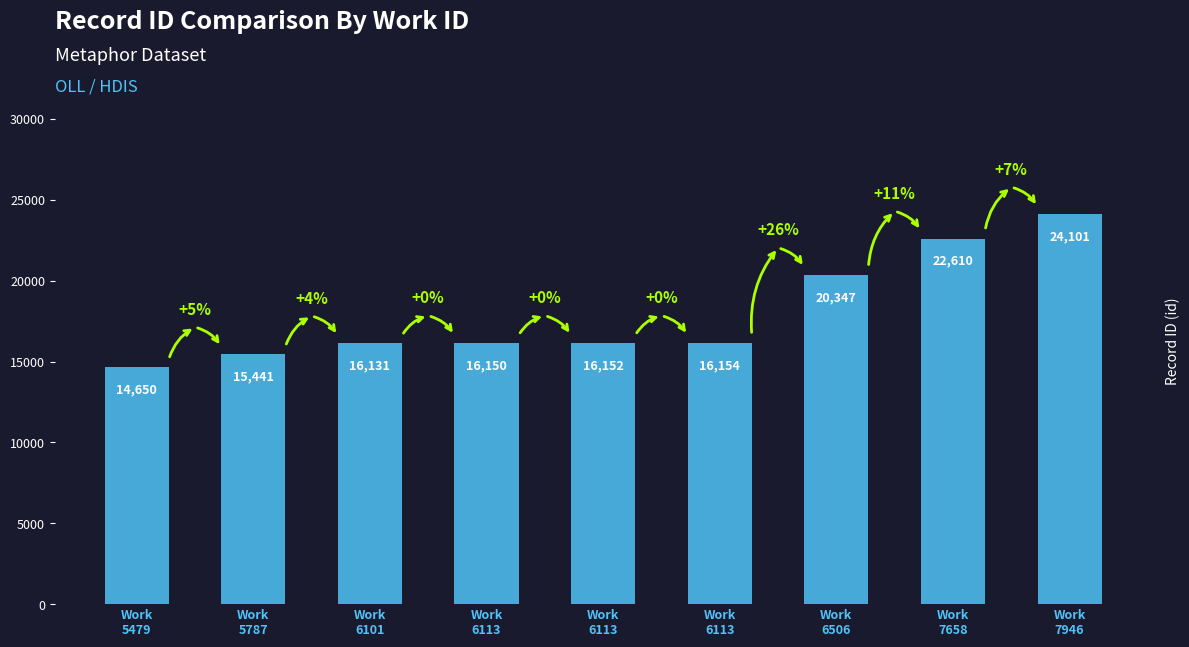

What is the value of the 1st bar from the left?

14650